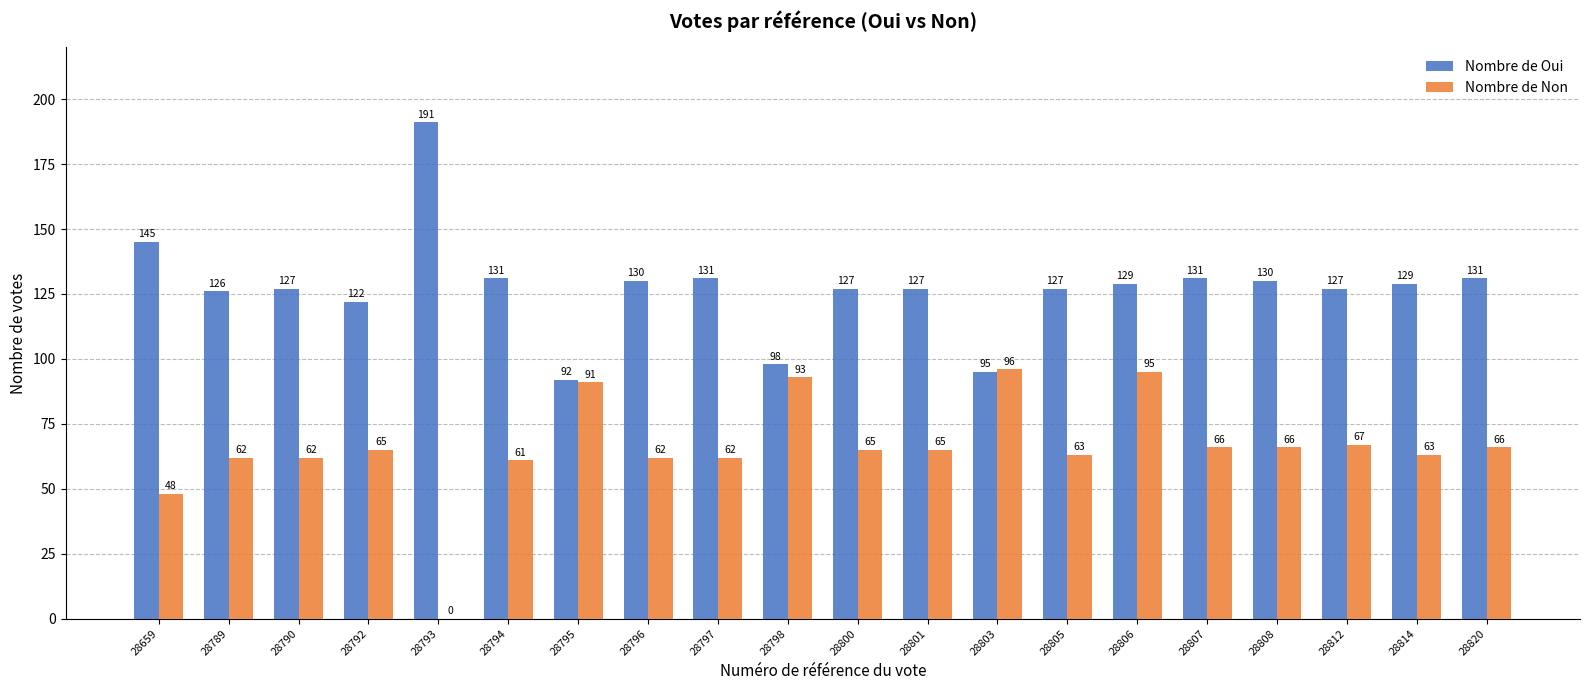

The Nombre de Non series shows 116 at 28801. True or false?

False